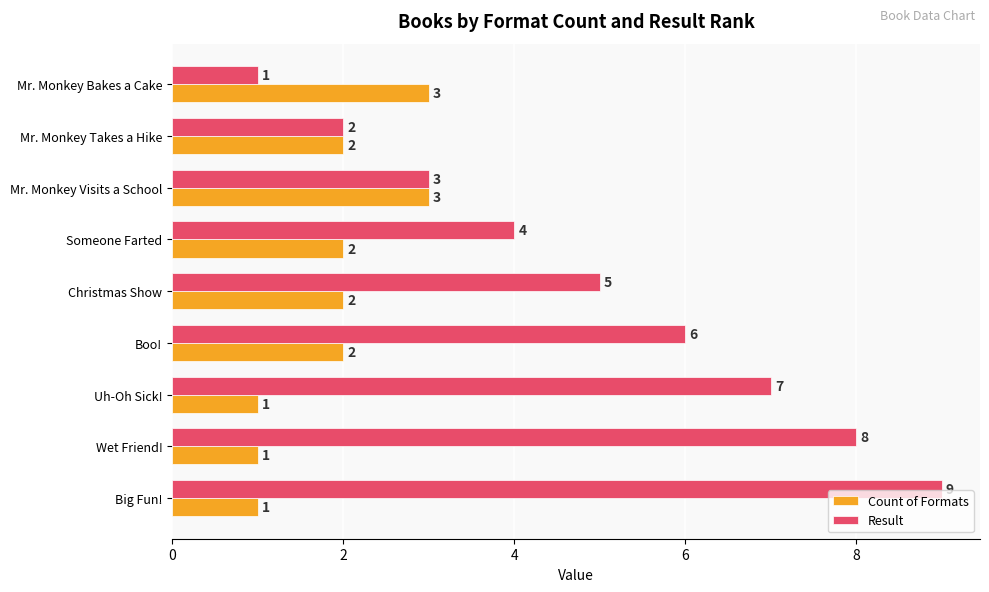

Is the value of Count of Formats at Christmas Show greater than the value of Result at Mr. Monkey Visits a School?

No